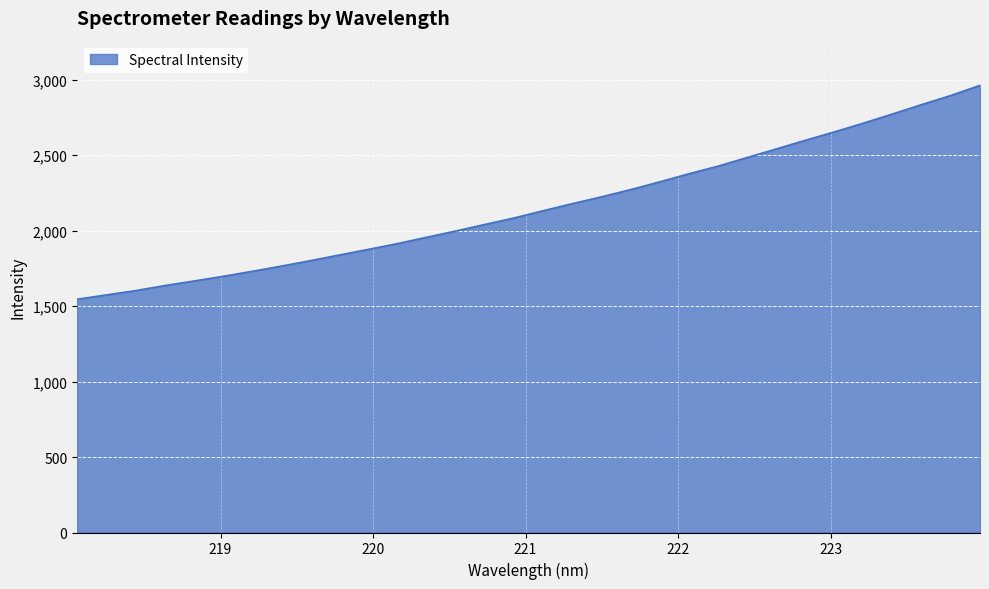

What is the difference between the maximum and minimum values?

1417.0